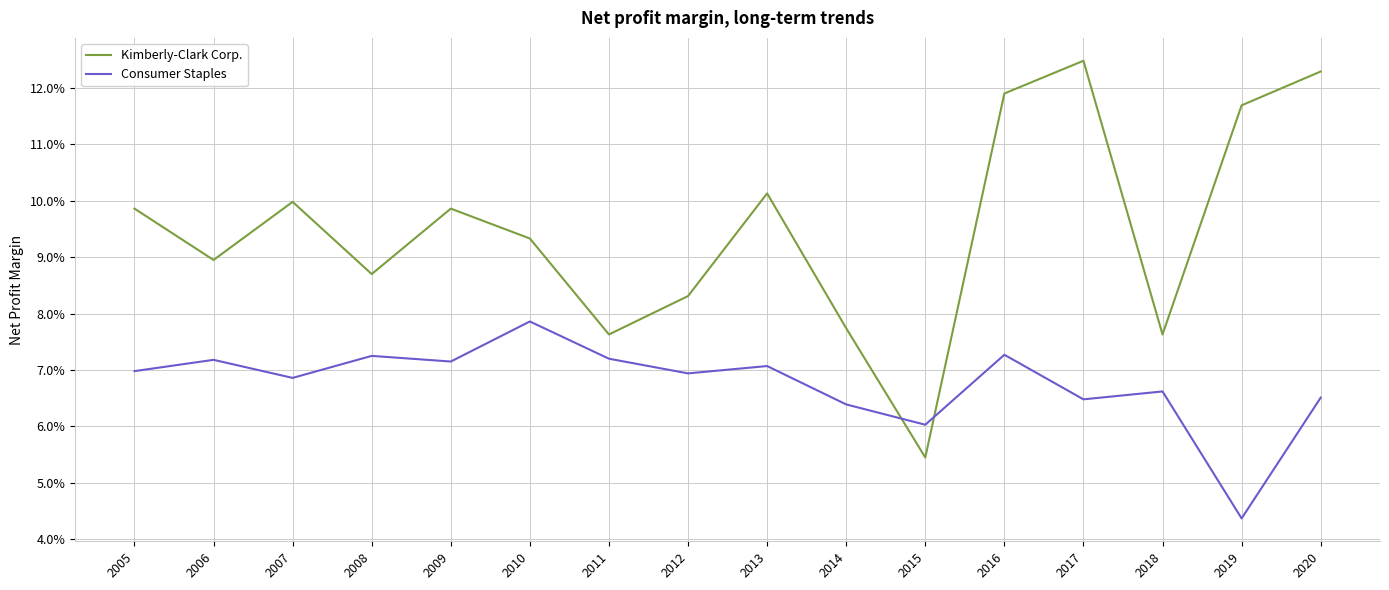

Which series ends up on top after the final intersection of Kimberly-Clark Corp. and Consumer Staples?

Kimberly-Clark Corp.